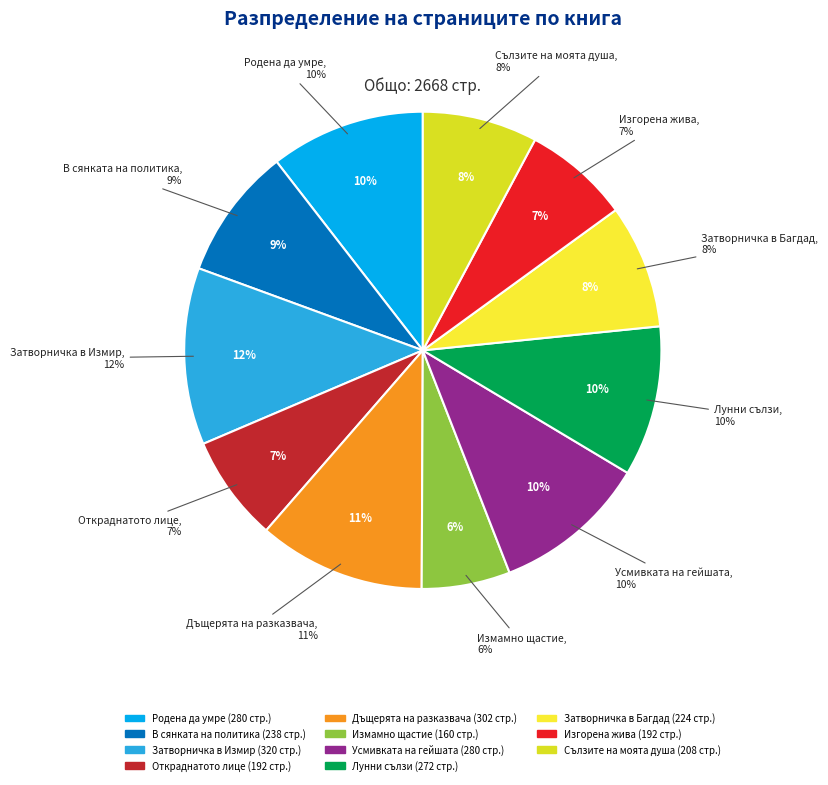

Which slice is the largest?

Затворничка в Измир